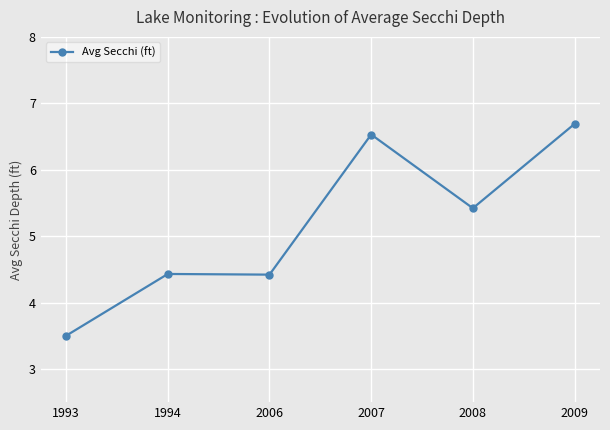

True or false: the data has more than 2 interior local peaks.

False